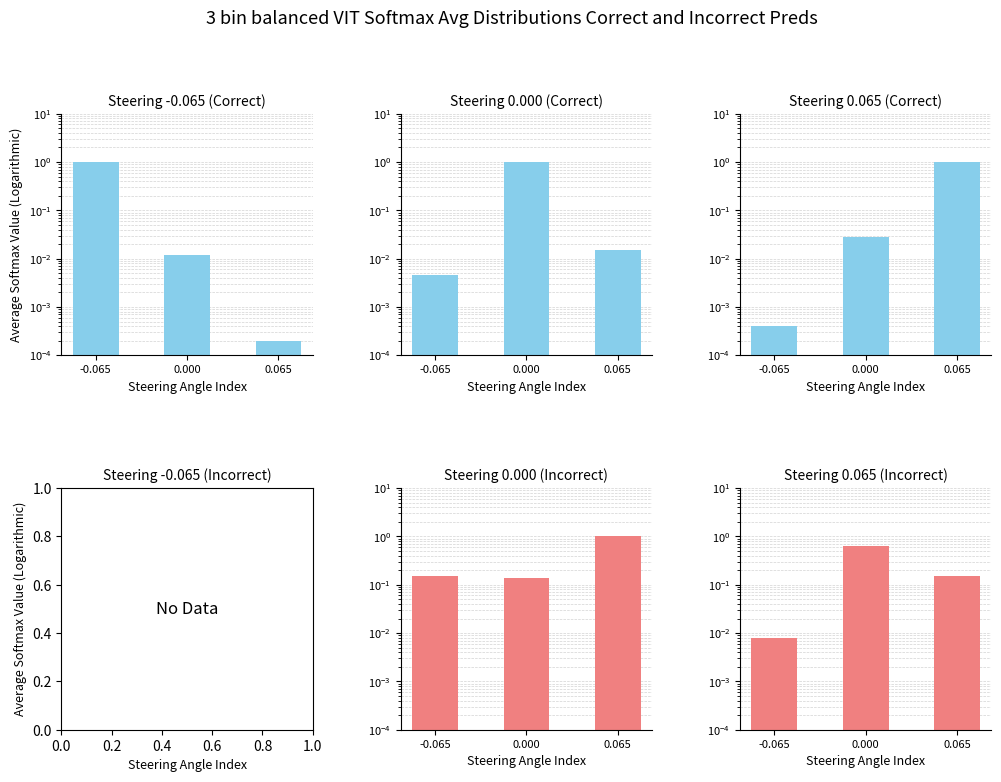

What position from the left is 0.000?

2